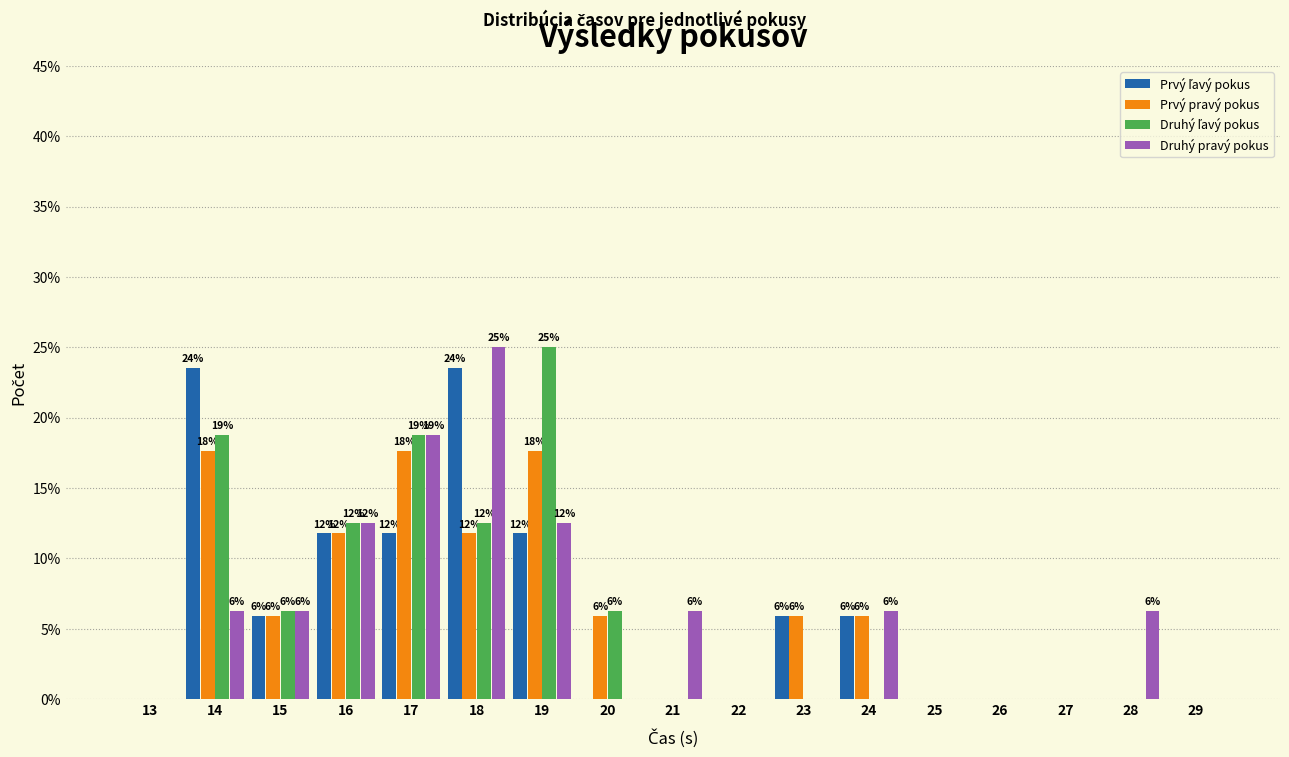

What is the sum of all Prvý pravý pokus values?

100.0